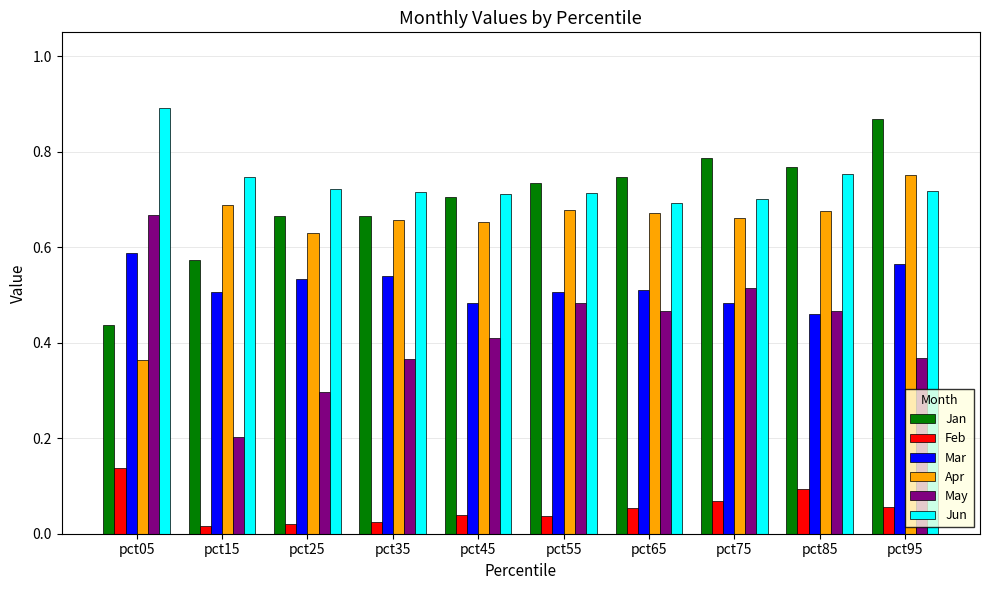

True or false: Mar has a value of 0.5 at pct55.

True